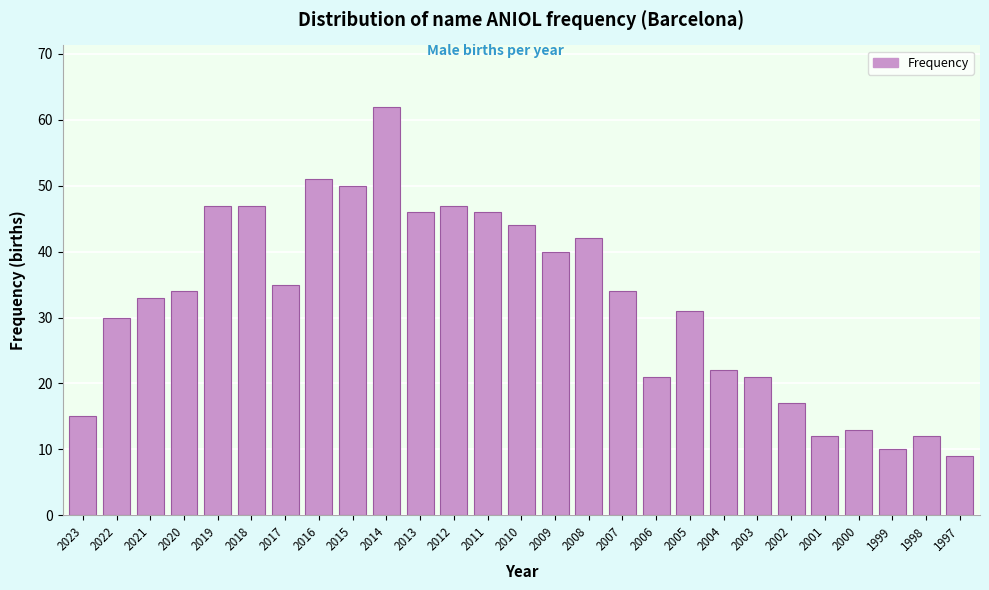

Reading right to left, transcribe all the data shown in this chart.

9	12	10	13	12	17	21	22	31	21	34	42	40	44	46	47	46	62	50	51	35	47	47	34	33	30	15